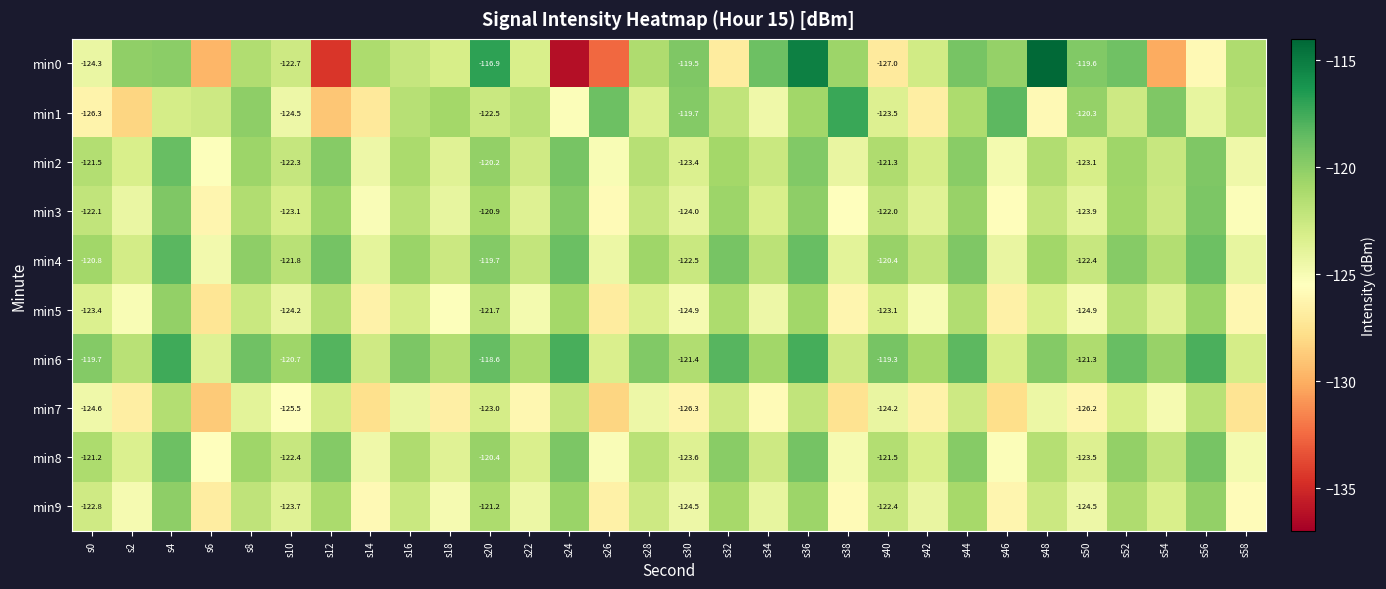

What is the greatest value displayed?

-114.1